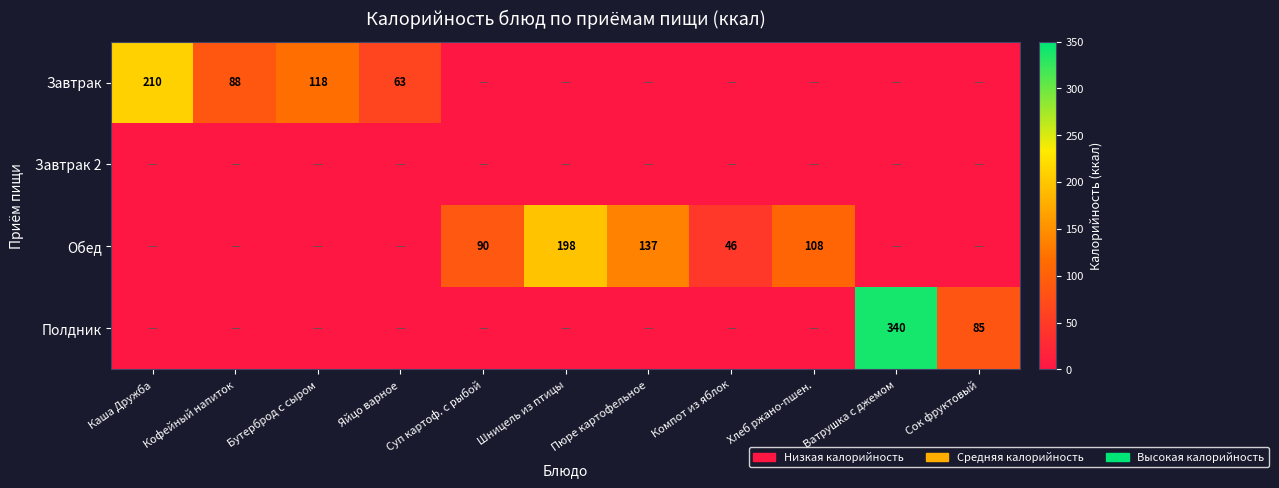

True or false: Обед has a value of 108 at Хлеб ржано-пшен..

True